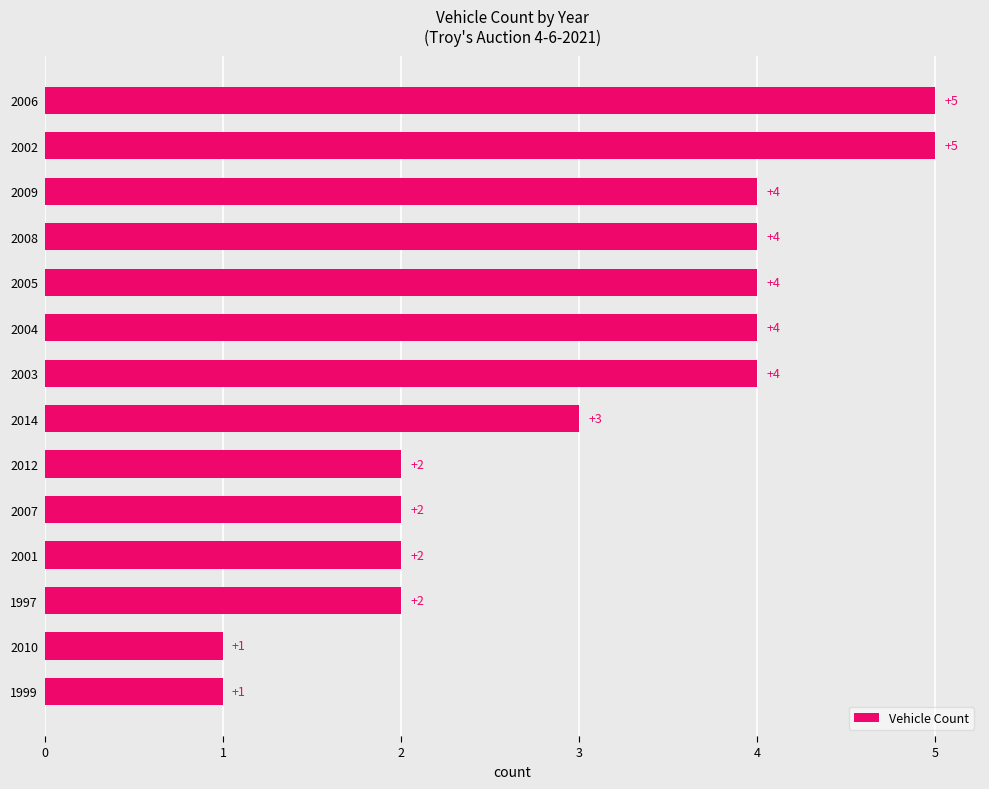

What is the difference between the maximum and minimum values?

4